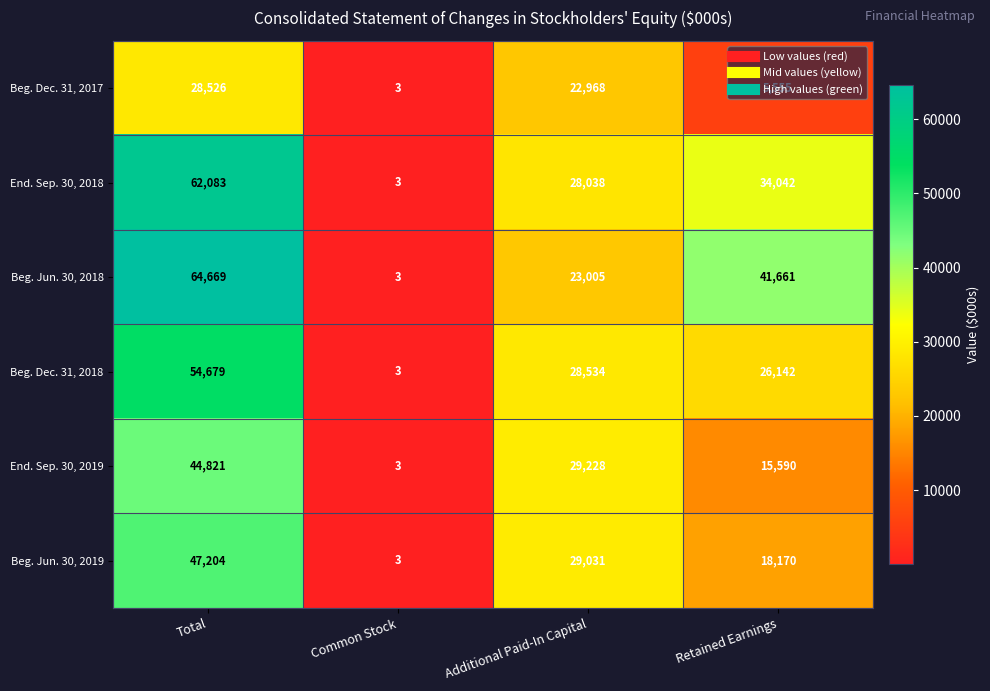

Between Total and Retained Earnings, which series saw the biggest shift?

End. Sep. 30, 2019